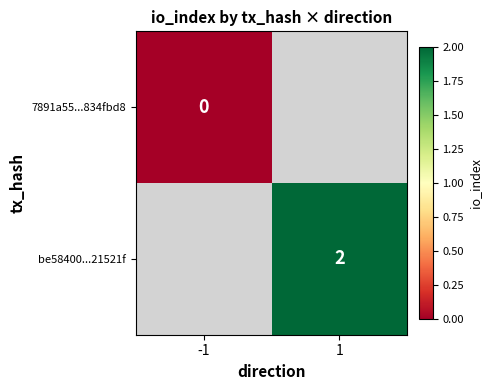

Count the number of data series in this chart.

2